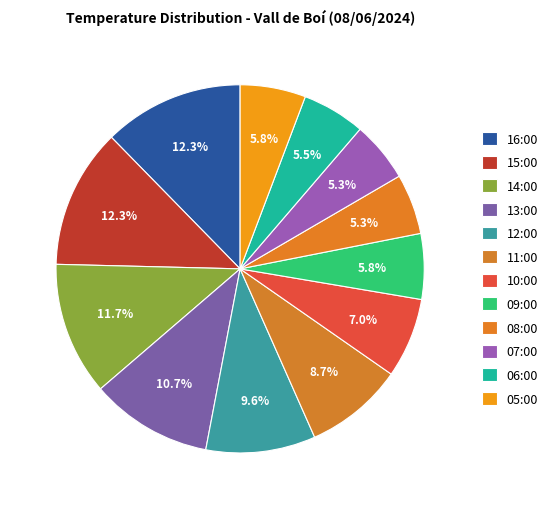

Is the sum of 14:00 and 08:00 greater than half?

No